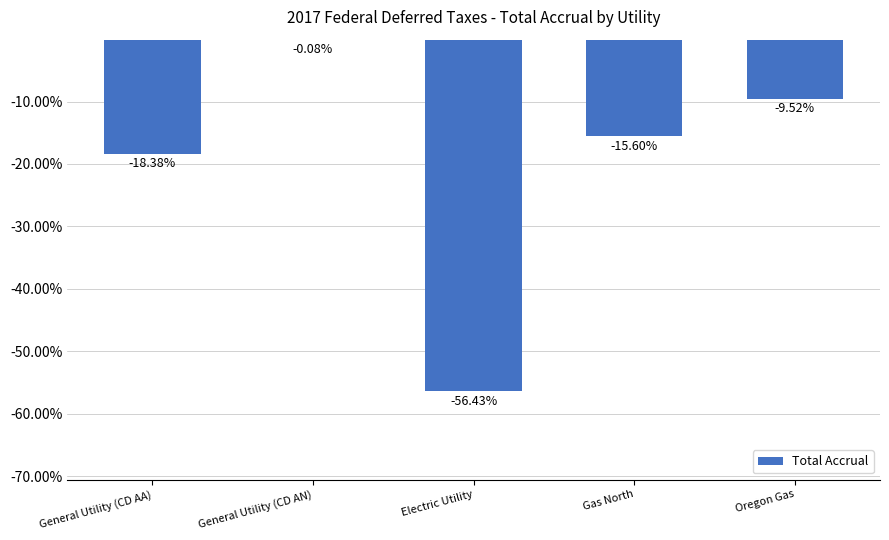

Which category has the highest value across all series?

General Utility (CD AN)